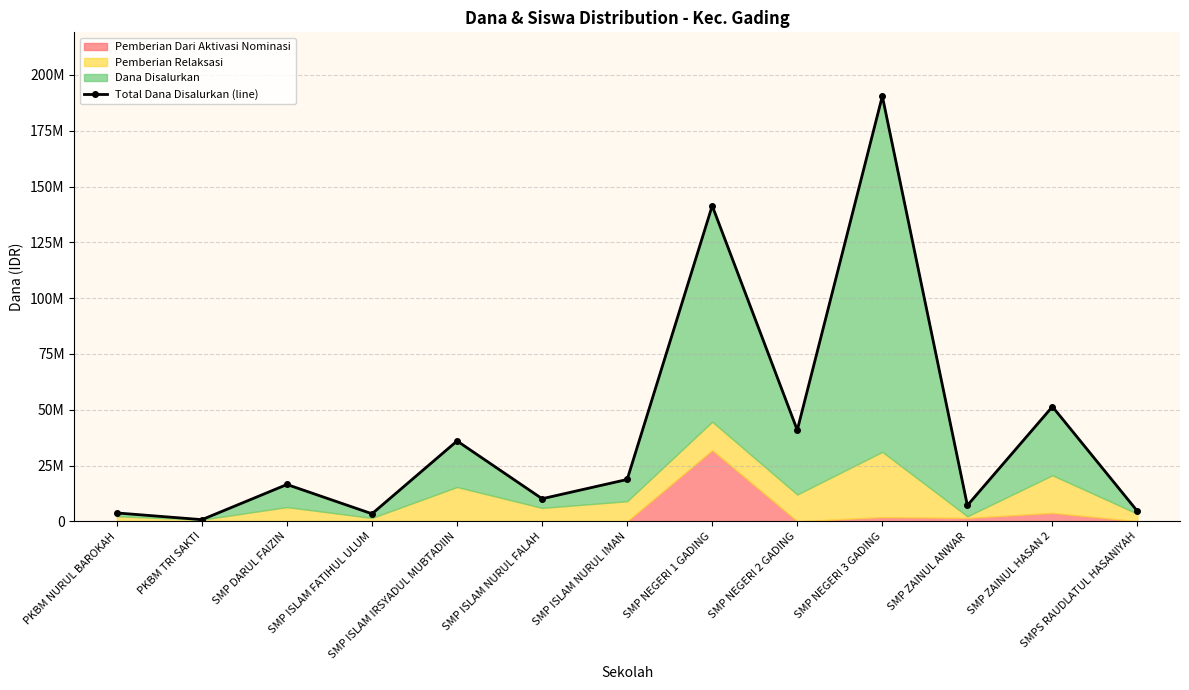

What is the value of the 12th point from the left?

51375000